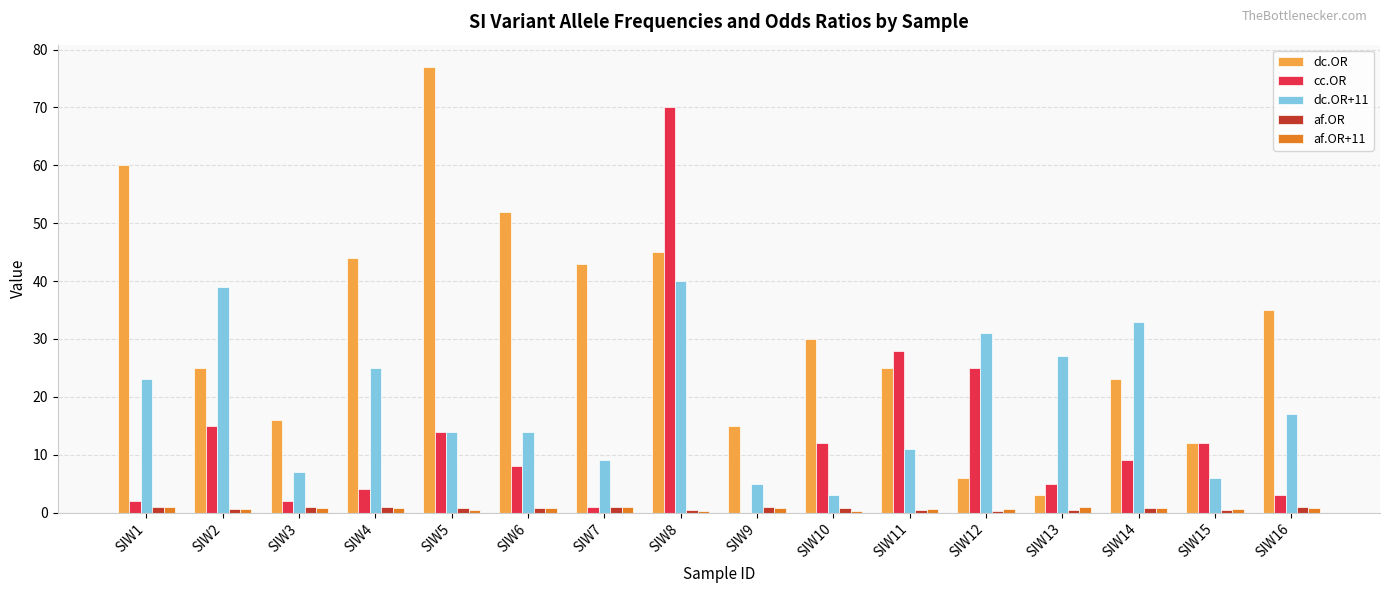

How many values in cc.OR are above zero?

15